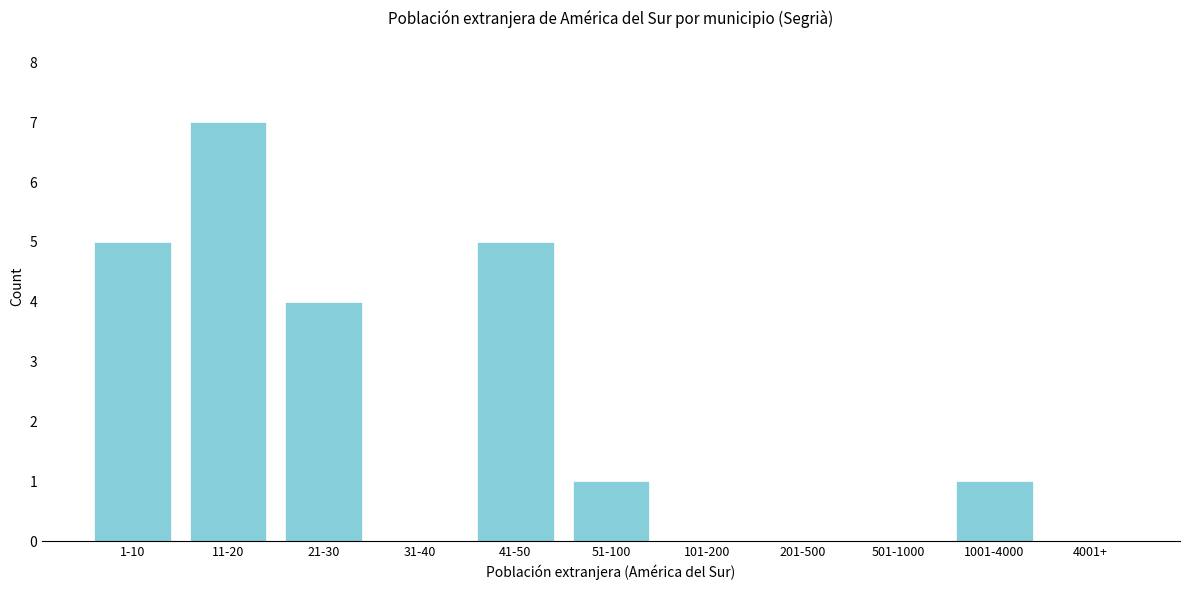

Reading left to right, transcribe all the data shown in this chart.

1-10=5	11-20=7	21-30=4	31-40=0	41-50=5	51-100=1	101-200=0	201-500=0	501-1000=0	1001-4000=1	4001+=0